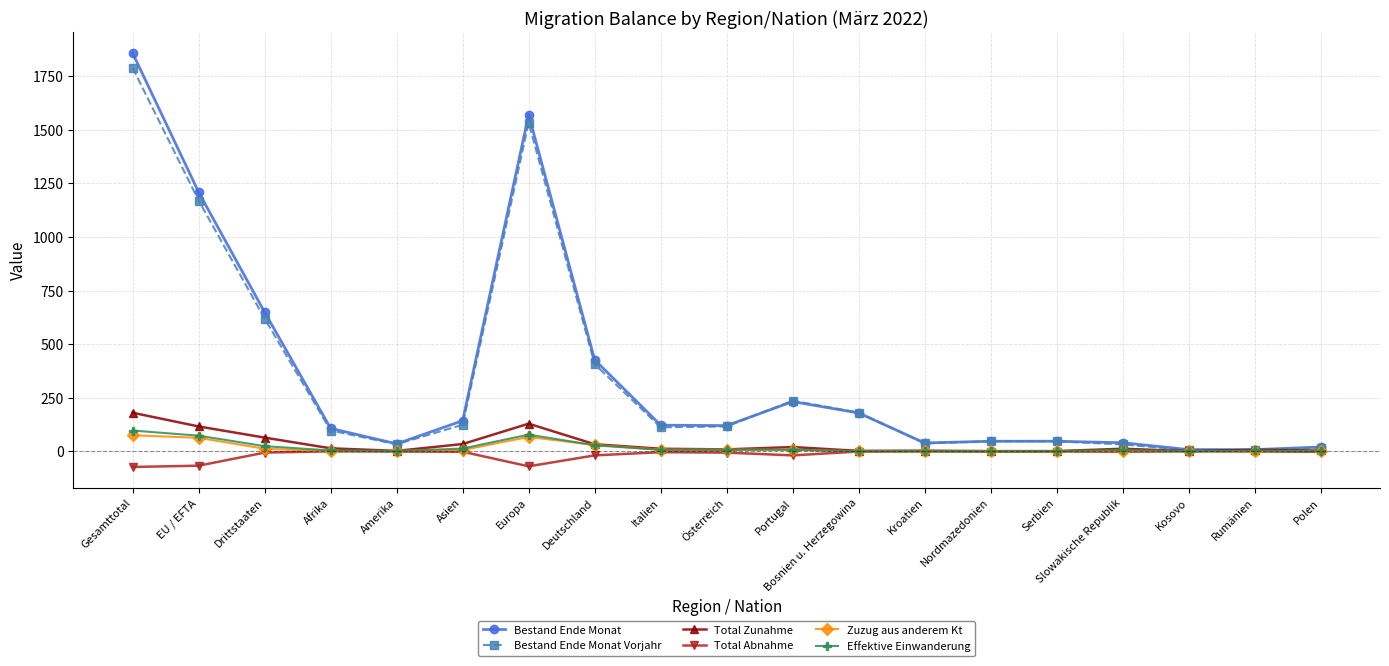

True or false: Bestand Ende Monat Vorjahr has a value of 357 at Portugal.

False